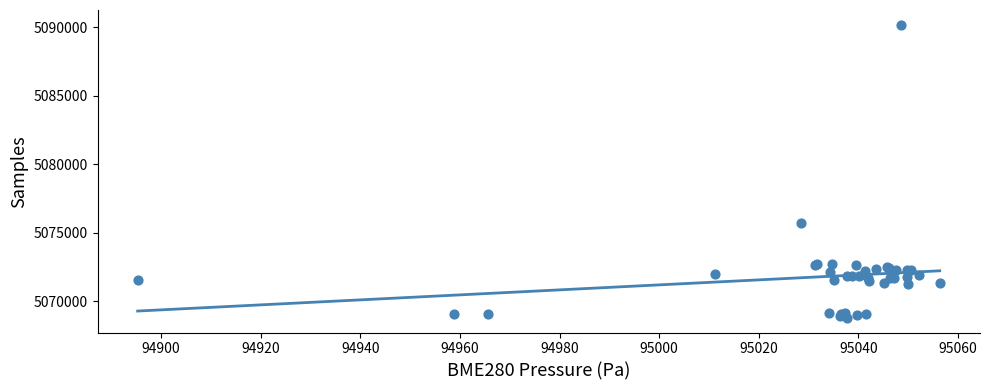

What Y value in the scatter plot is closest to 5079487?

5075687